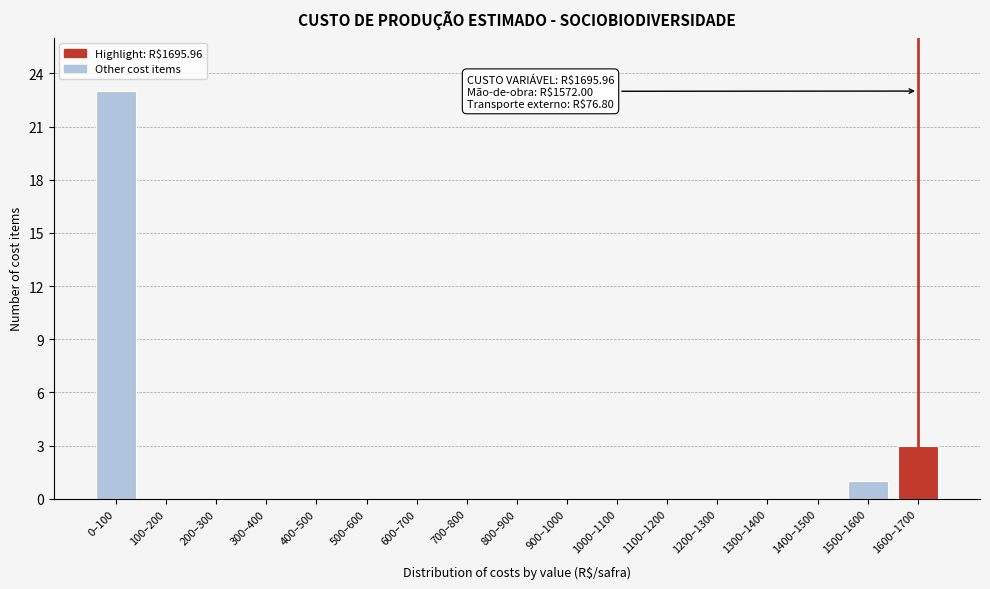

Reading left to right, transcribe all the data shown in this chart.

0–100=23	100–200=0	200–300=0	300–400=0	400–500=0	500–600=0	600–700=0	700–800=0	800–900=0	900–1000=0	1000–1100=0	1100–1200=0	1200–1300=0	1300–1400=0	1400–1500=0	1500–1600=1	1600–1700=3